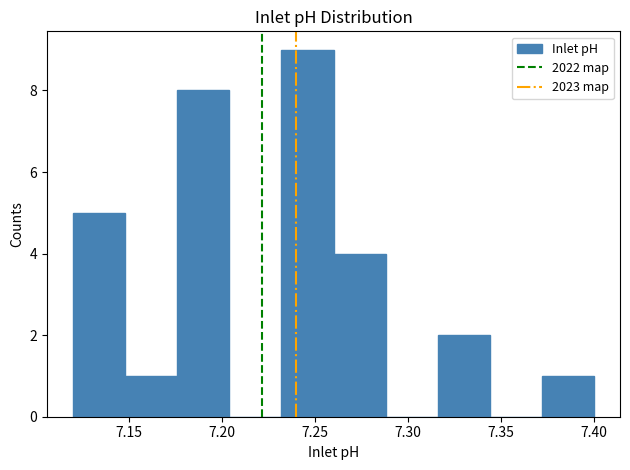

How tall is the bar that spans 7.120 to 7.148 on the x-axis? Neither the bar edges nor the heights are printed on the chart, so give them approximately, as read against the axes.

5